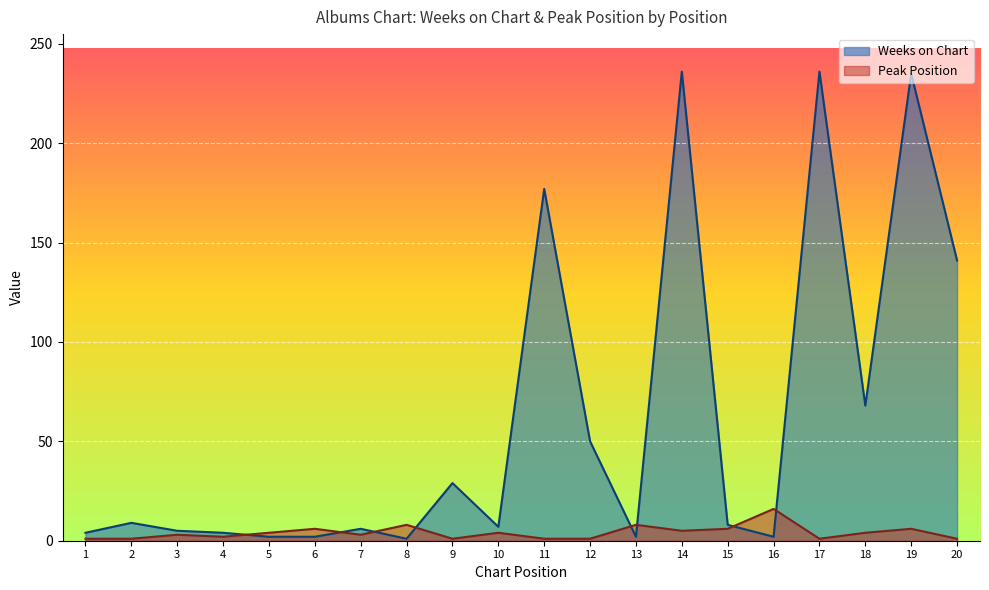

What are all the series names shown in the legend?

Weeks on Chart, Peak Position